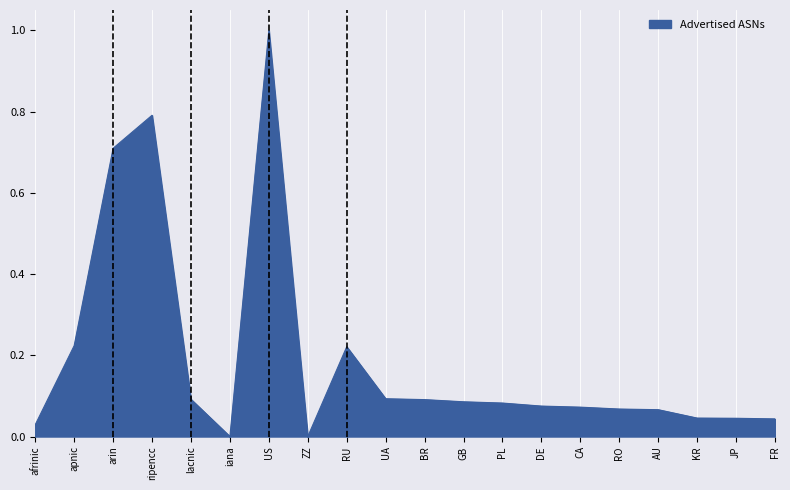

True or false: the data has more than 2 interior local peaks.

True